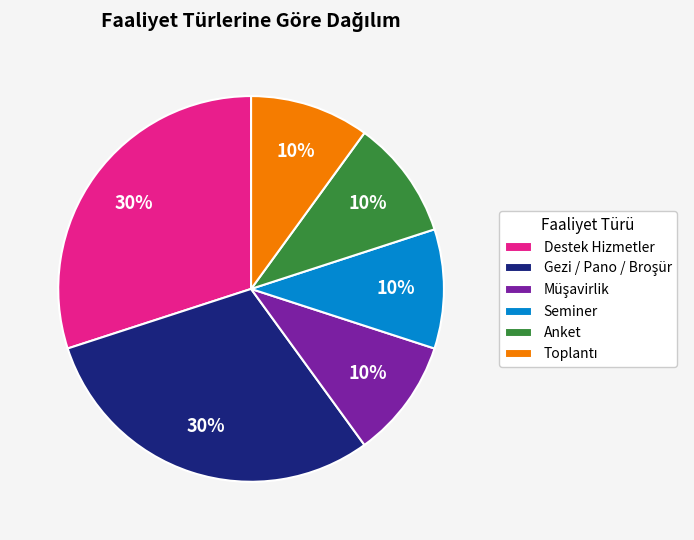

What percentage is the Seminer slice, to the nearest percent?

10%